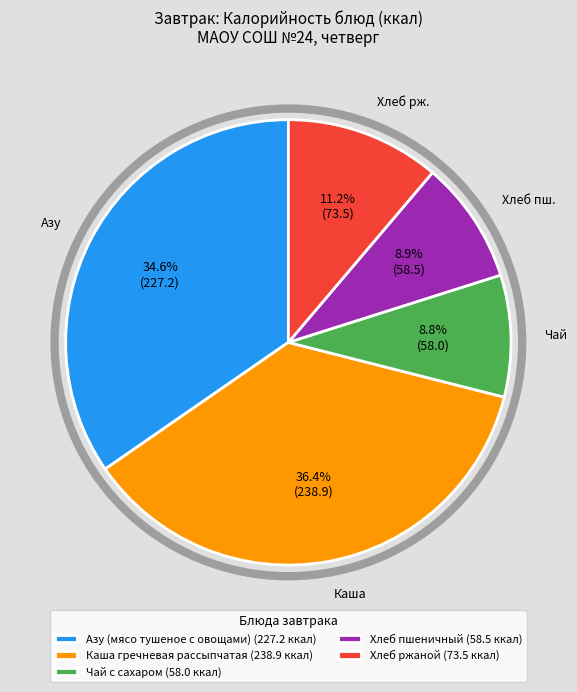

How much of the chart is everything except Каша гречневая рассыпчатая (238.9 ккал)?

63.6%